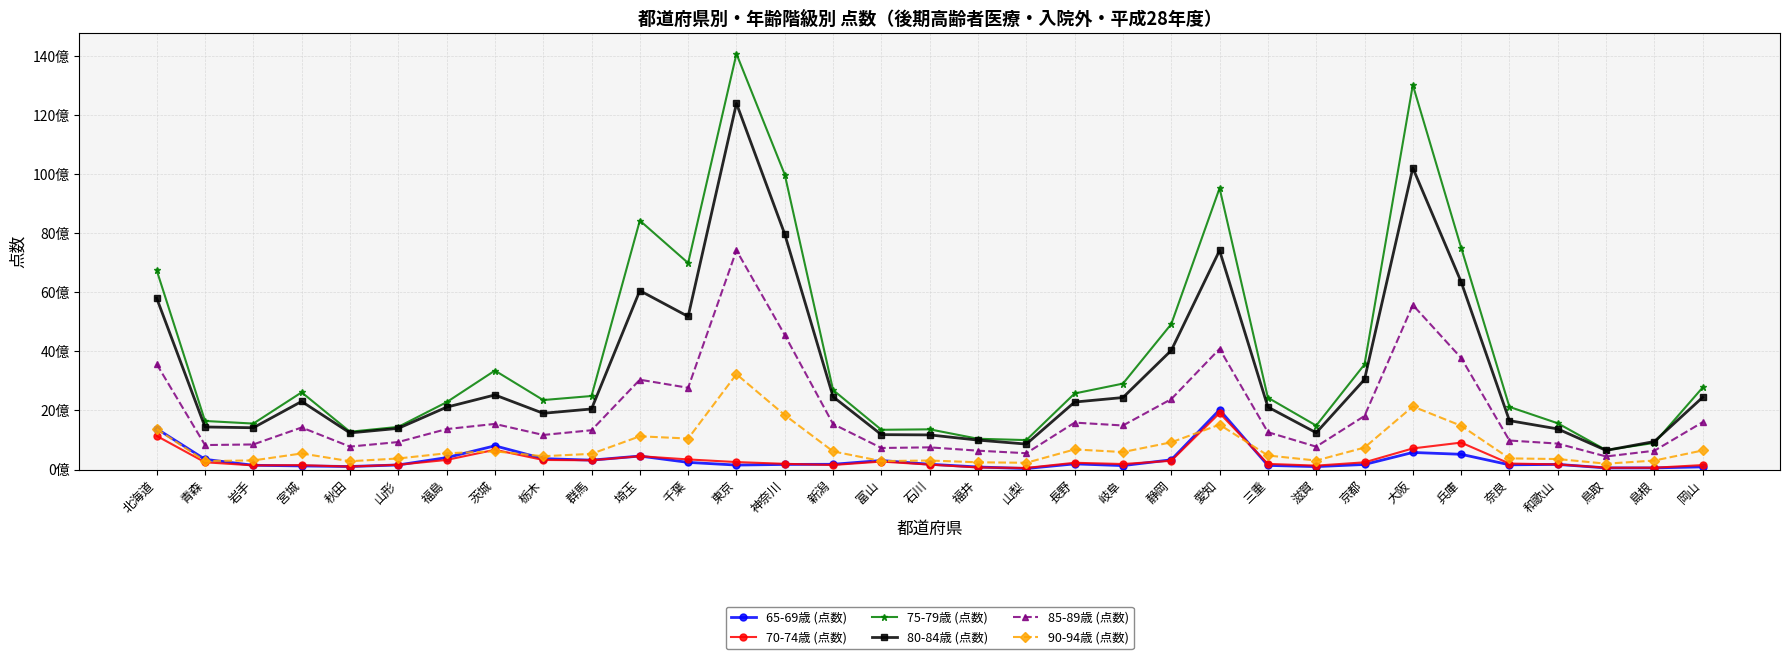

What is the minimum value for 70-74歳 (点数)?

54291966